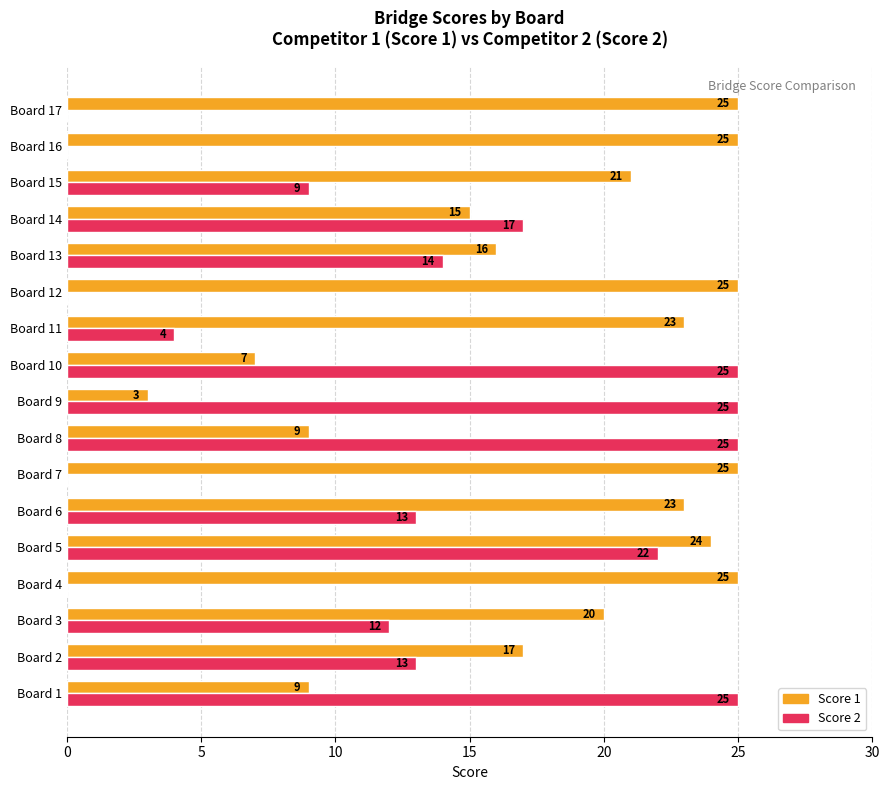

Which series has the largest total across all categories?

Score 1